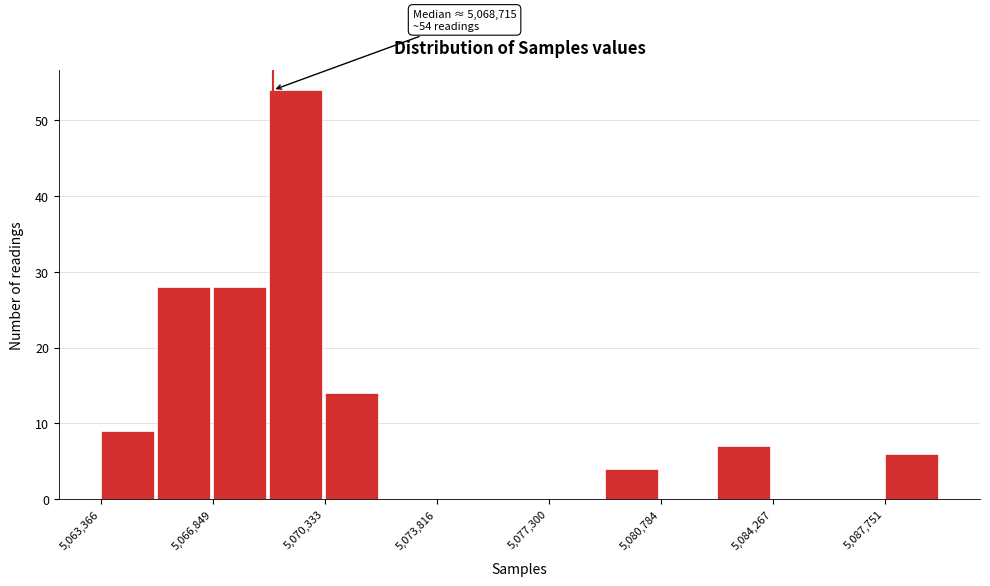

Read against the x-axis, roughly where is the centre of the tallest bar?

5069500